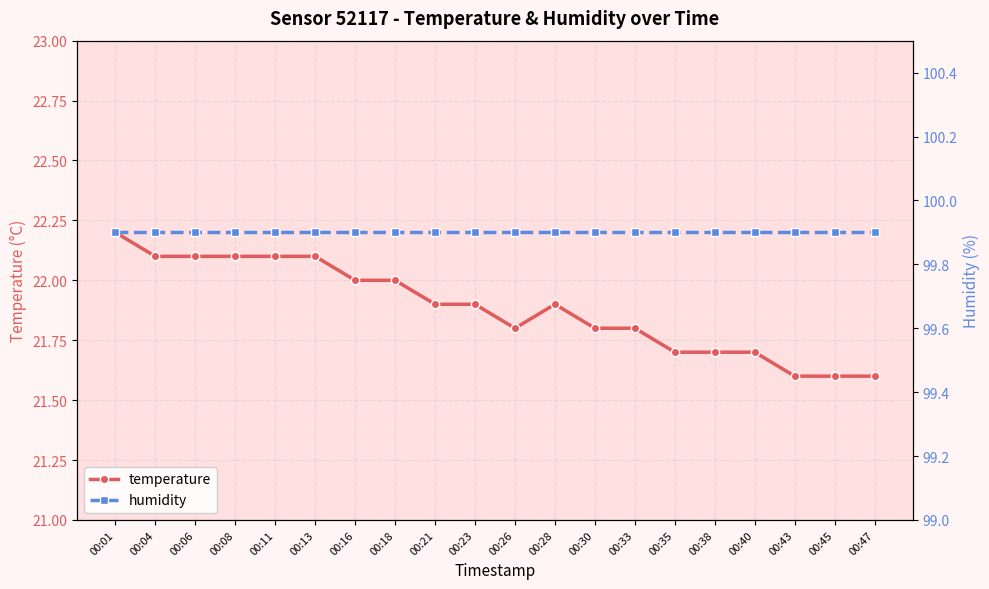

List the series in order of their overall mean, highest first.

humidity, temperature